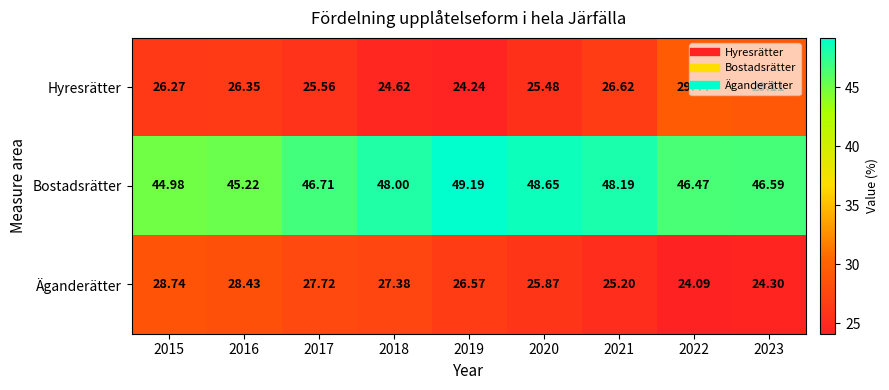

Which series changed the most between 2022 and 2023?

Hyresrätter